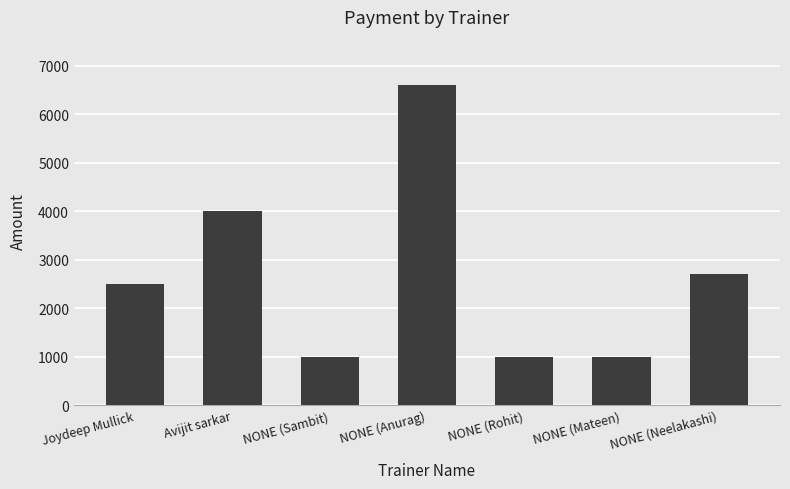

What is the label of the 2nd bar from the left?

Avijit sarkar